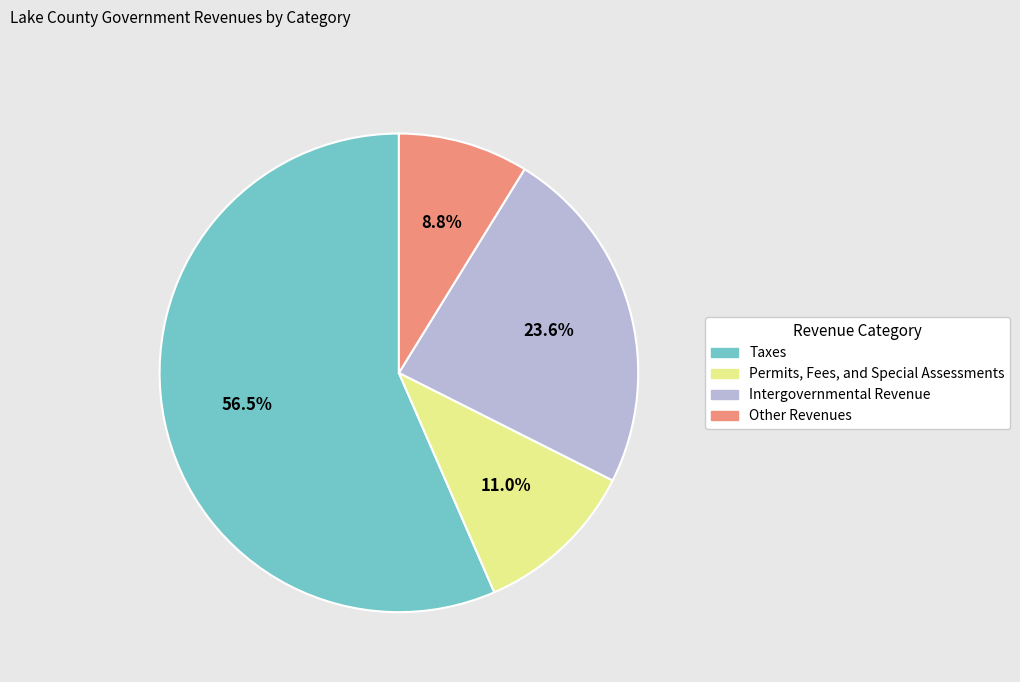

What percentage is the Other Revenues slice, to the nearest percent?

9%